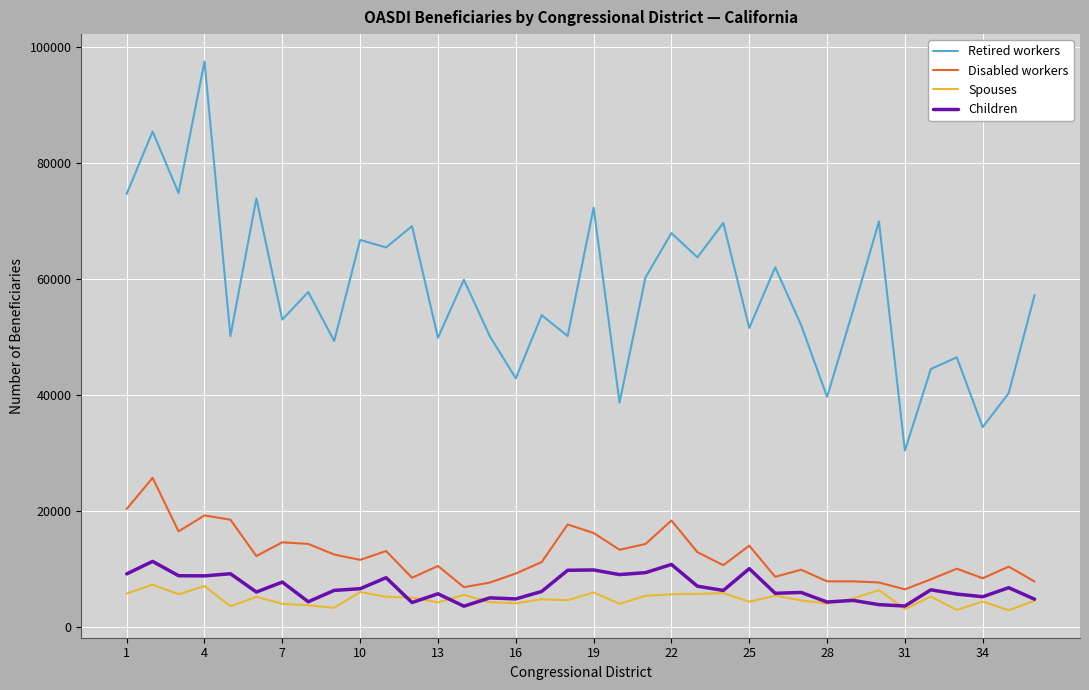

True or false: Disabled workers and Retired workers intersect in this chart.

False